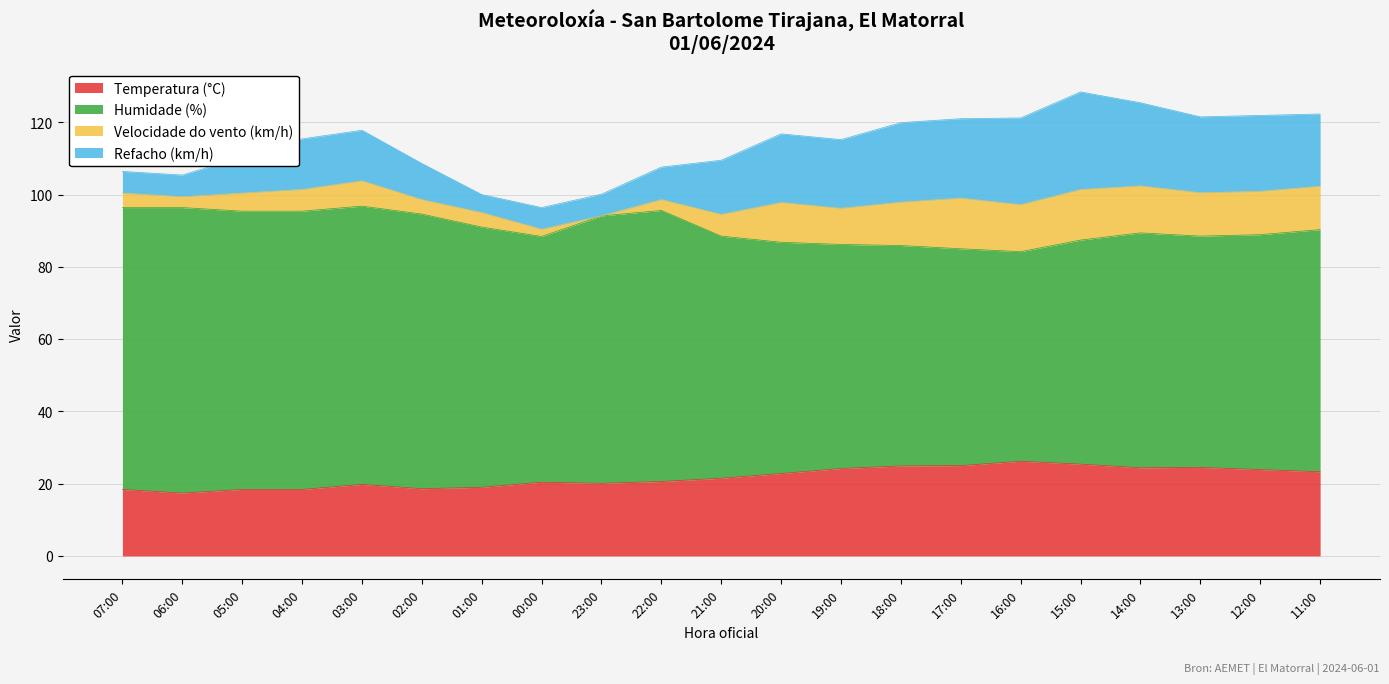

At which category does the chart reach its peak across all series?

06:00